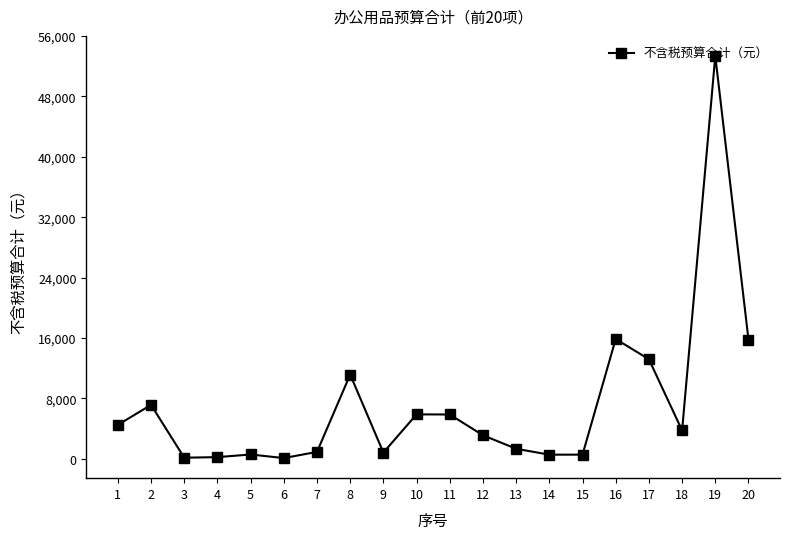

What is the greatest value displayed?

53340.2